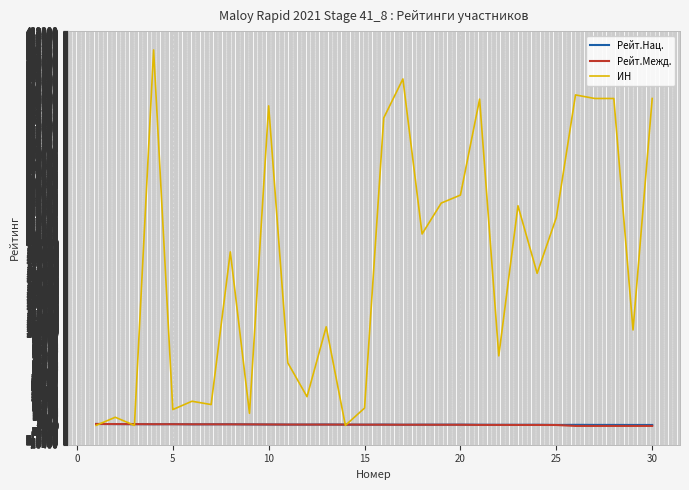

Which series has the largest range (max minus min)?

ИН